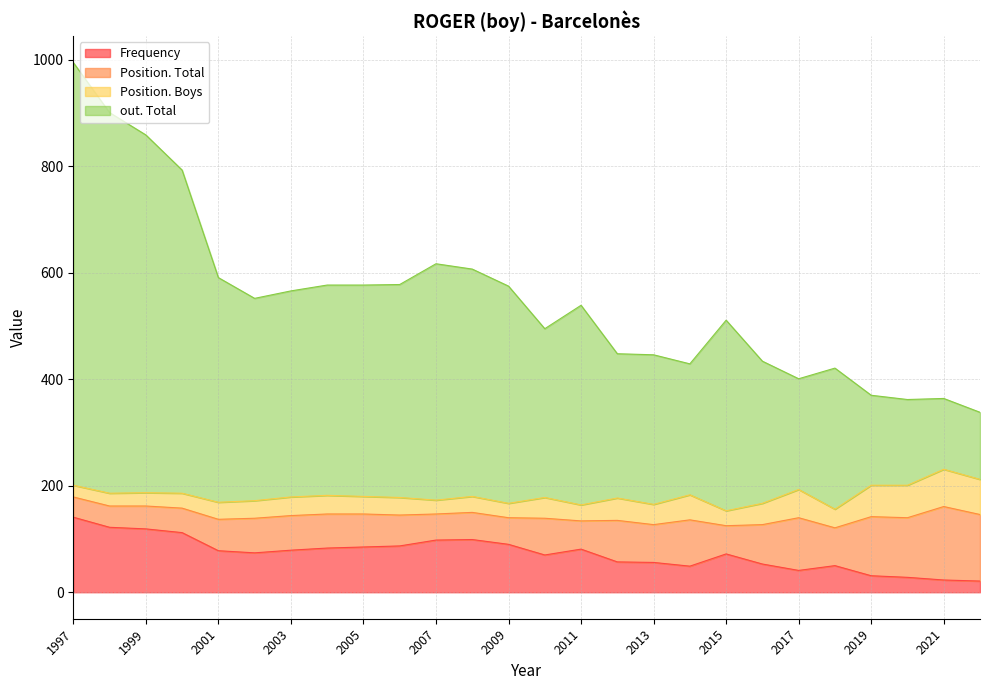

What is the difference between the maximum and minimum values in the Frequency series?

120